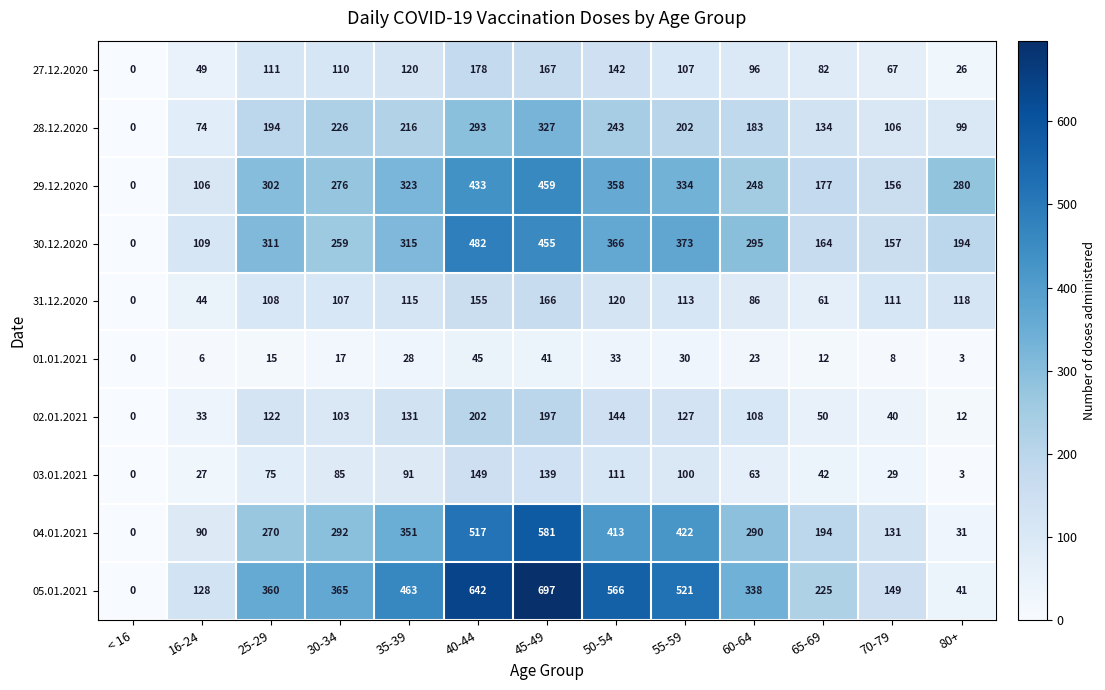

At how many categories does at least one series exceed 687?

1